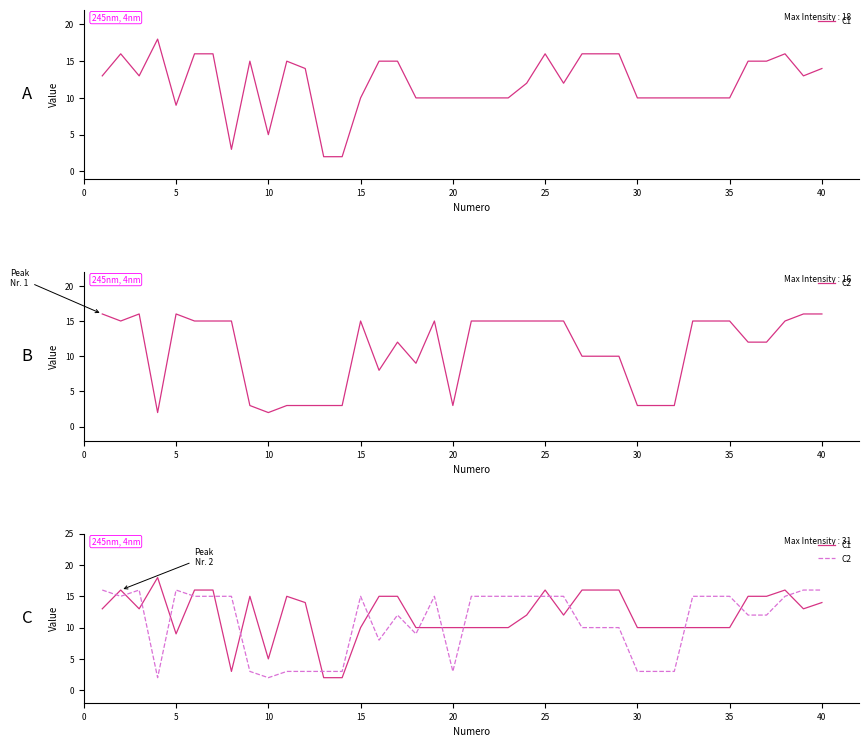

How many values in the C2 series exceed 15?

5